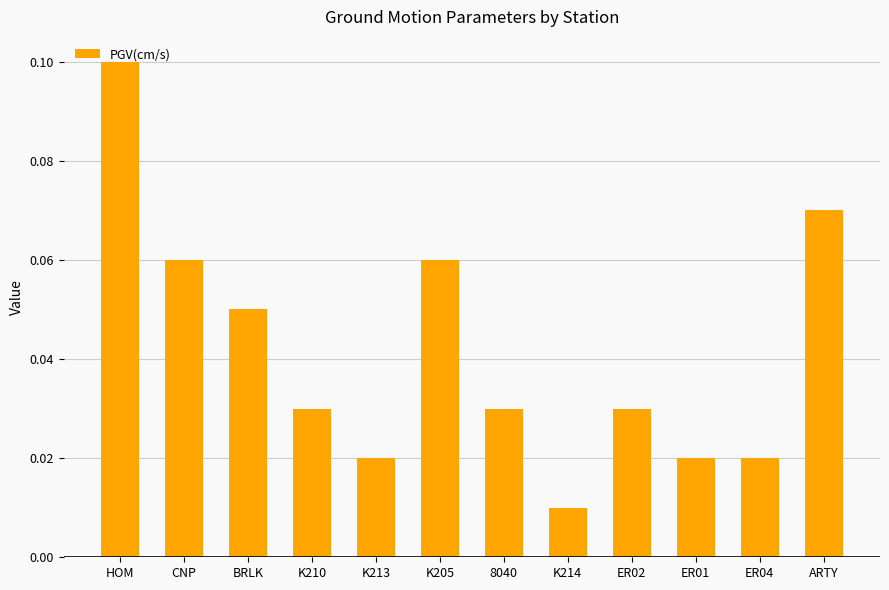

Are the bars horizontal?

No